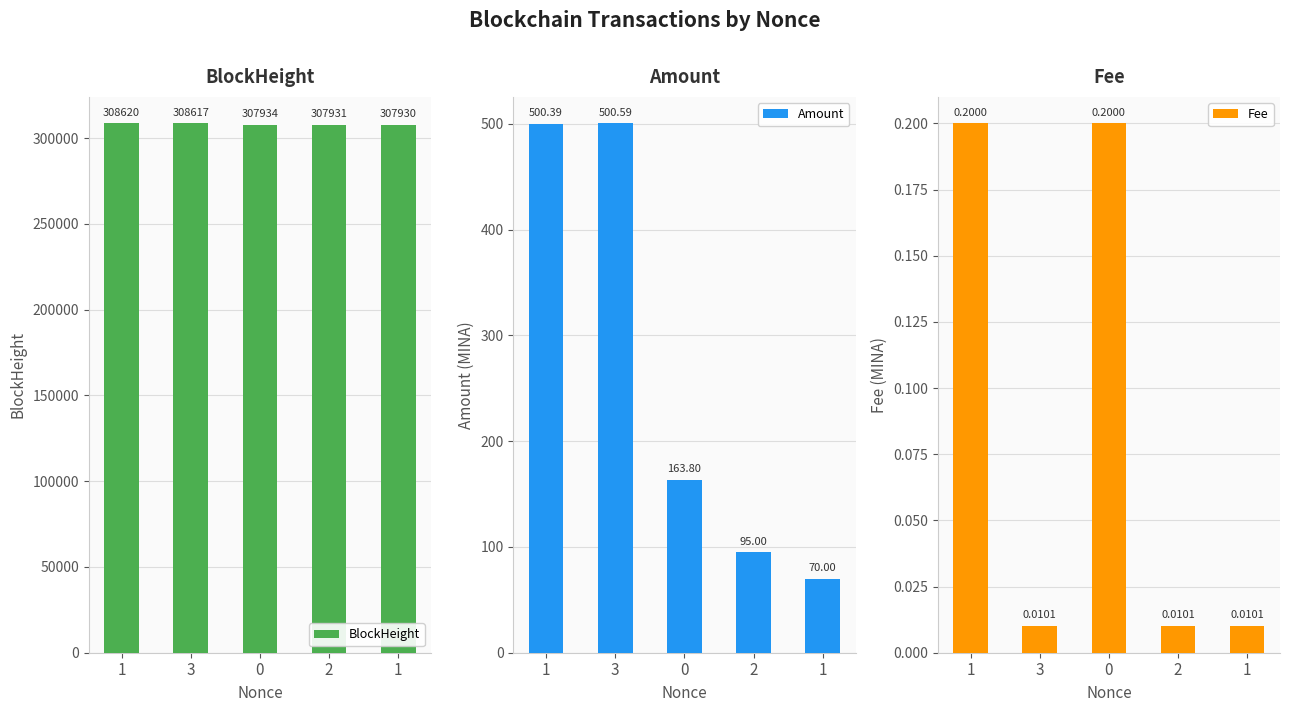

Rank the series at 1 from lowest to highest value.

Fee, Amount, BlockHeight